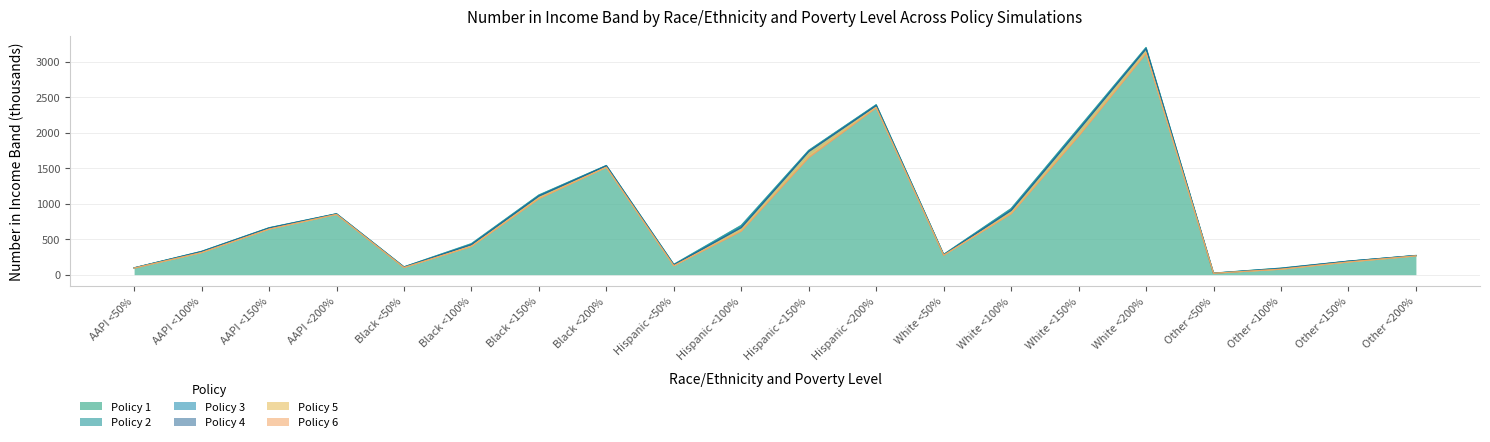

Rank the series by their maximum value, from highest to lowest.

Policy 2, Policy 1, Policy 3, Policy 4, Policy 5, Policy 6